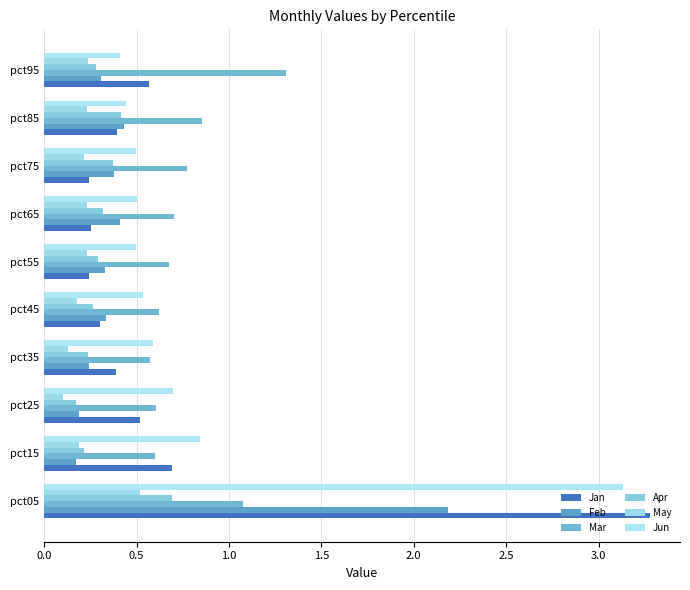

What is the maximum value shown in the chart?

3.3